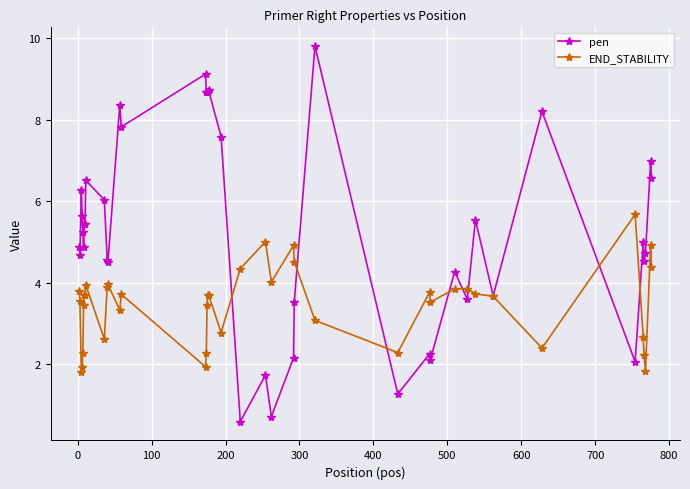

Which series has the largest range (max minus min)?

pen